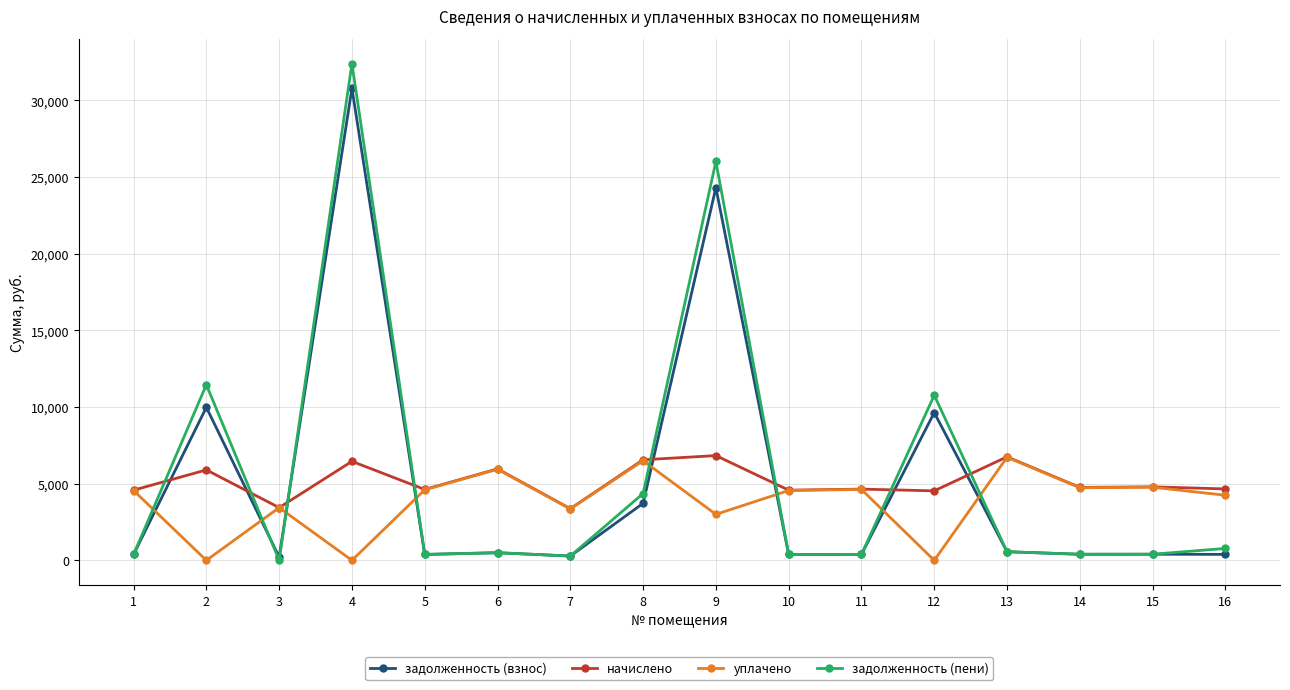

True or false: задолженность (взнос) has a value of 399.5 at 15.

True